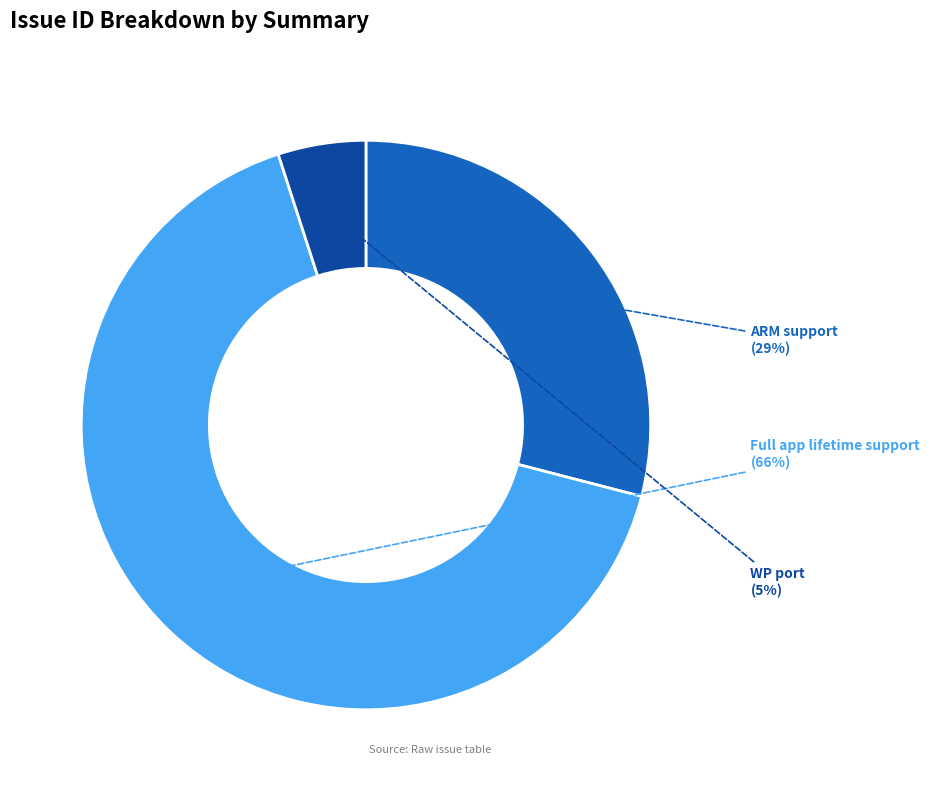

Combined, do ARM support and Full app lifetime support account for over 50%?

Yes